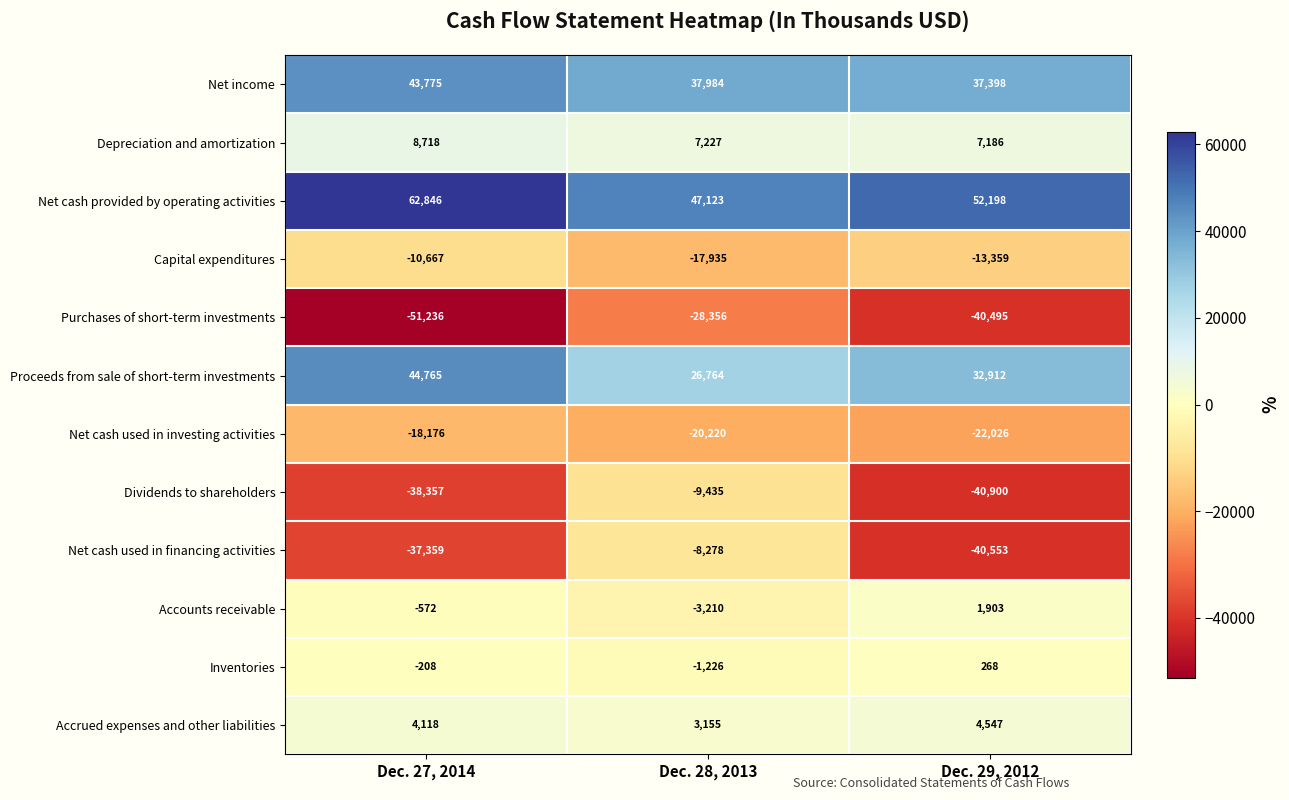

List the labels in order of Purchases of short-term investments value, smallest first.

Dec. 27, 2014, Dec. 29, 2012, Dec. 28, 2013